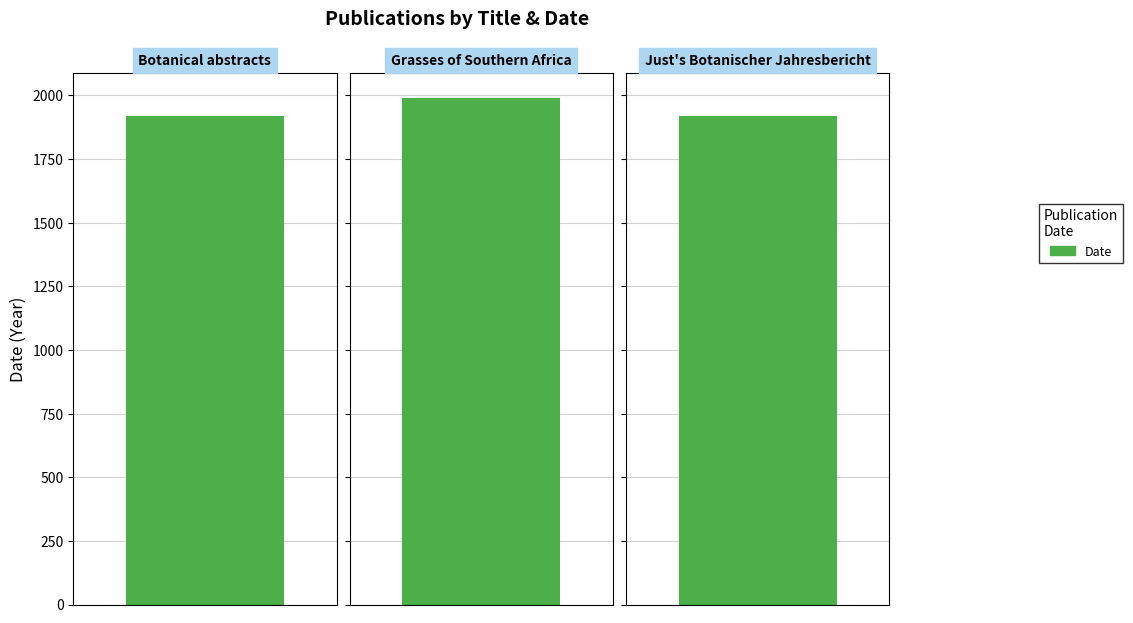

Reading left to right, transcribe all the data shown in this chart.

Botanical abstracts=1920	Grasses of Southern Africa=1990	Just's Botanischer Jahresbericht=1918